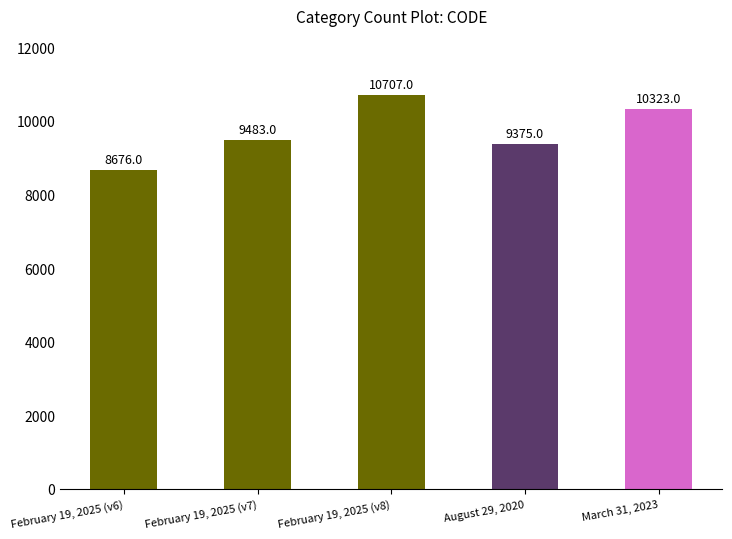

Reading left to right, transcribe all the data shown in this chart.

8676	9483	10707	9375	10323